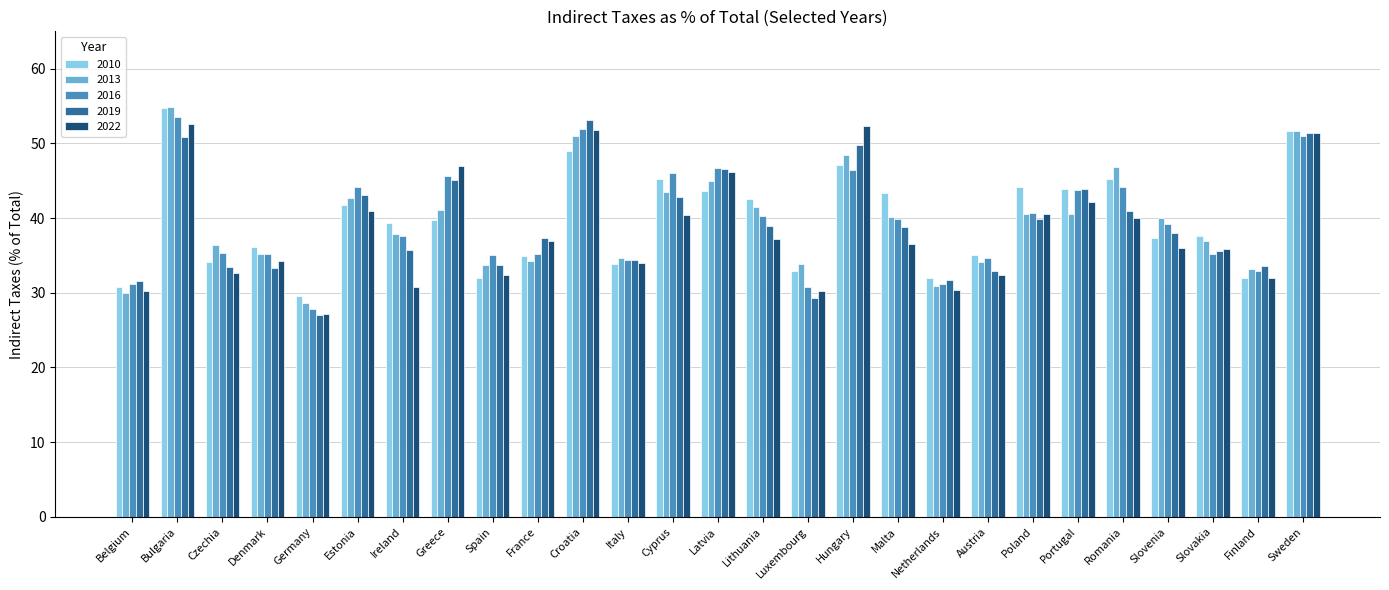

Which category has the highest value across all series?

Bulgaria